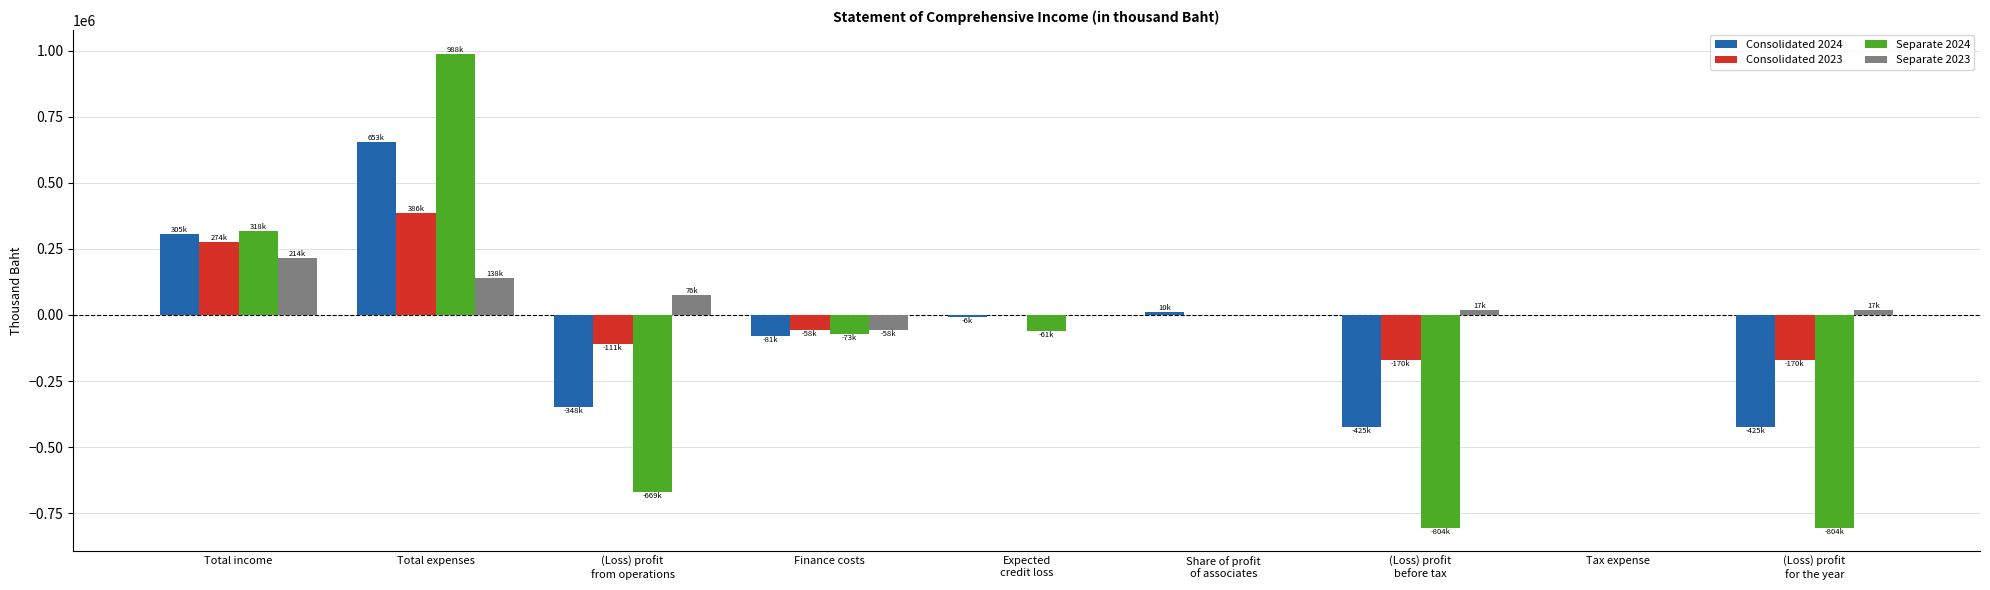

What are all the series names shown in the legend?

Consolidated 2024, Consolidated 2023, Separate 2024, Separate 2023